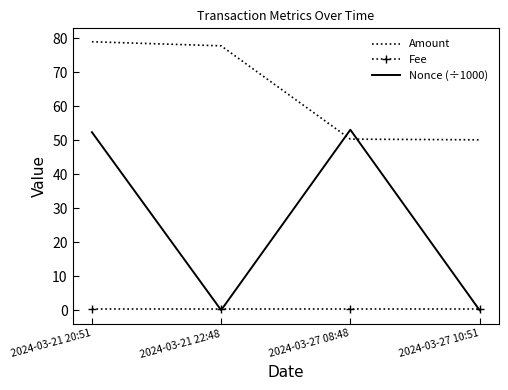

What is the difference between the second highest and minimum values in the Amount series?

27.7